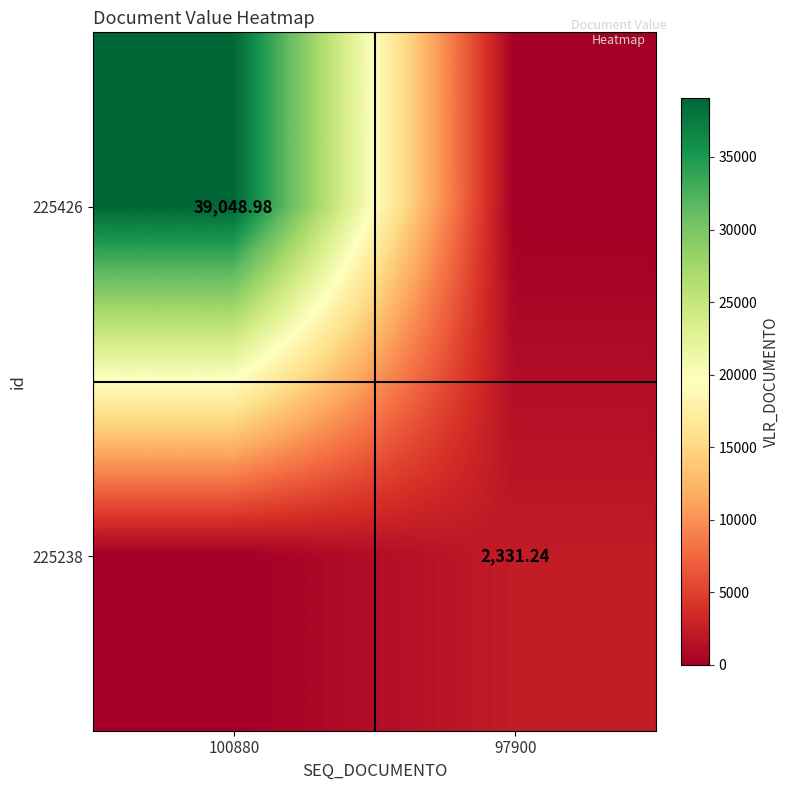

How many categories are shown in the chart?

2